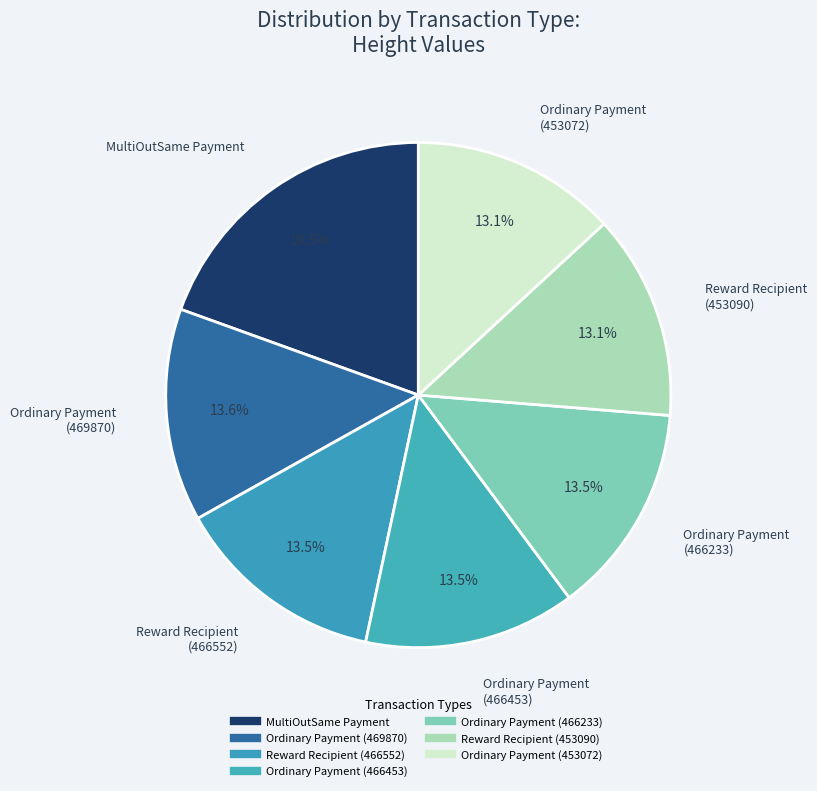

What is the smallest slice in the pie chart?

Ordinary Payment
(453072)